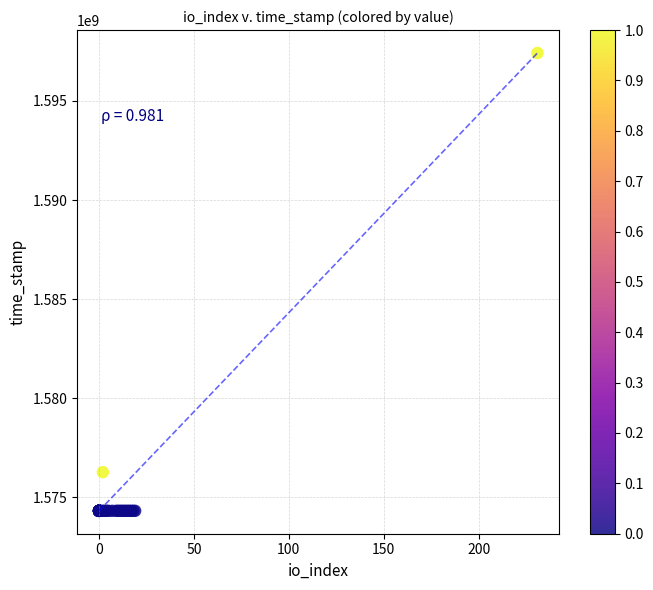

What Y value in the scatter plot is closest to 1585867238?

1576265497